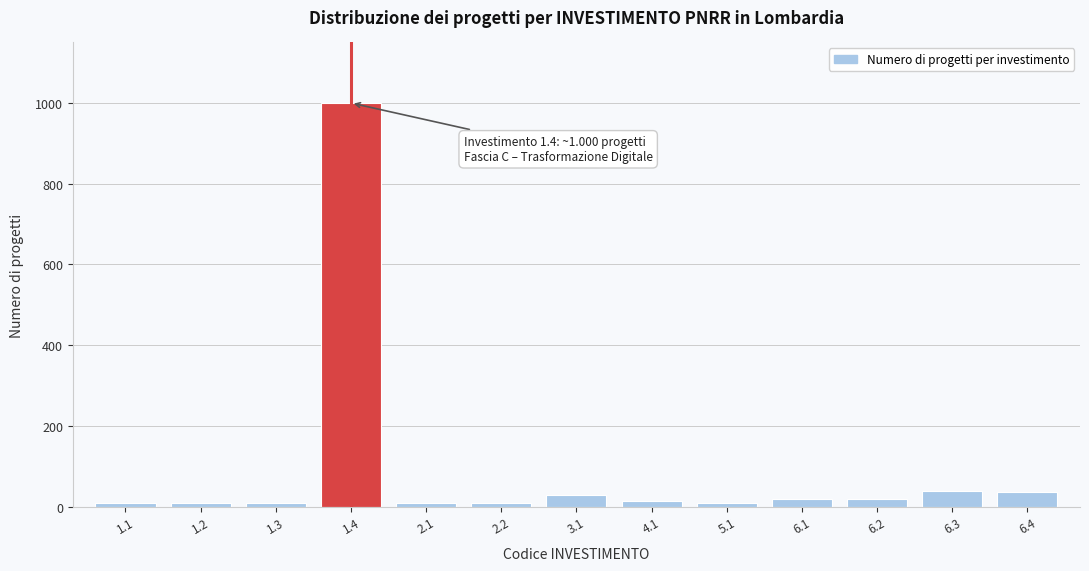

What is the difference between the maximum and second lowest values?

990